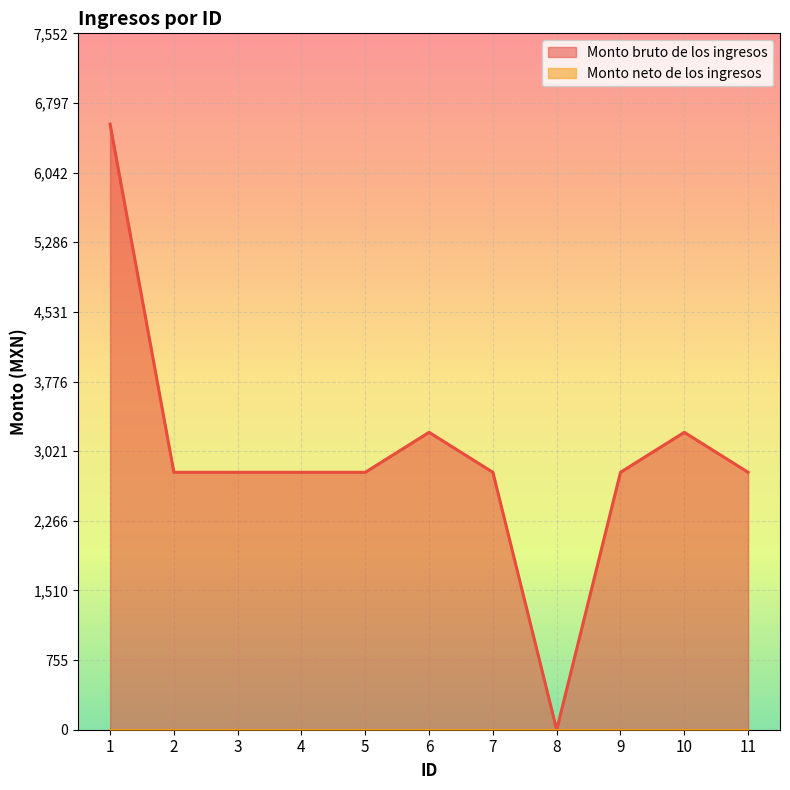

How many values are above zero?

10